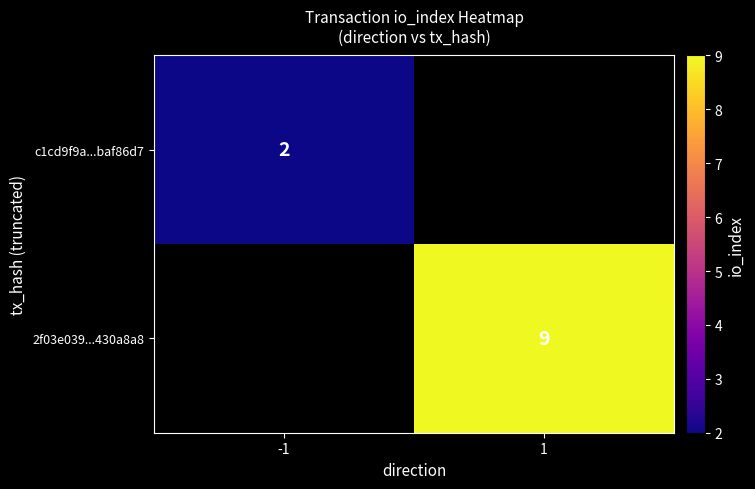

Is it true that 2f03e039...430a8a8 equals 12 at 1?

False